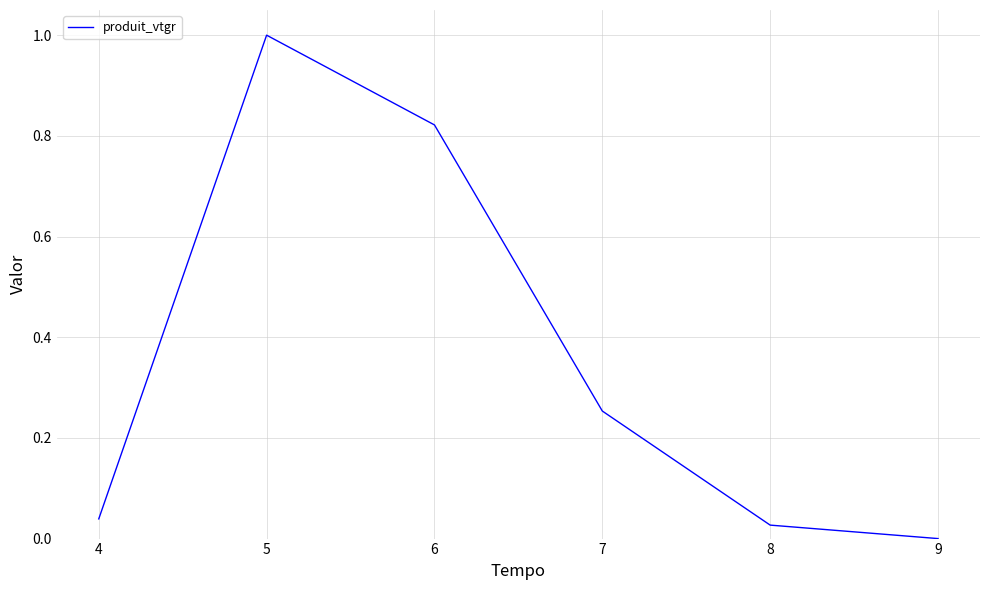

What is the change in value from 5 to 8?

-1.0